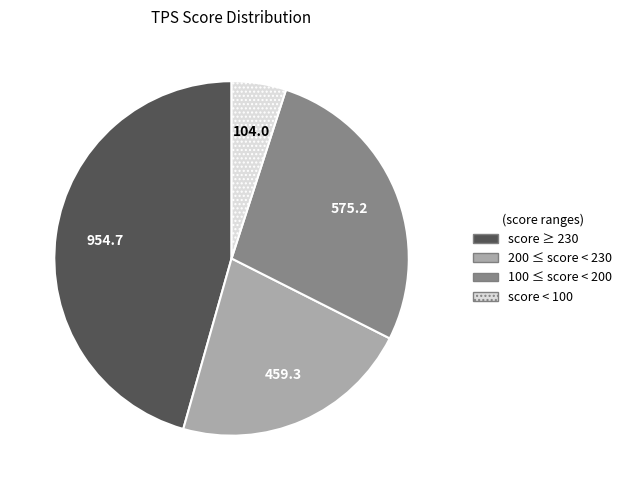

Is there a majority slice in this chart?

No